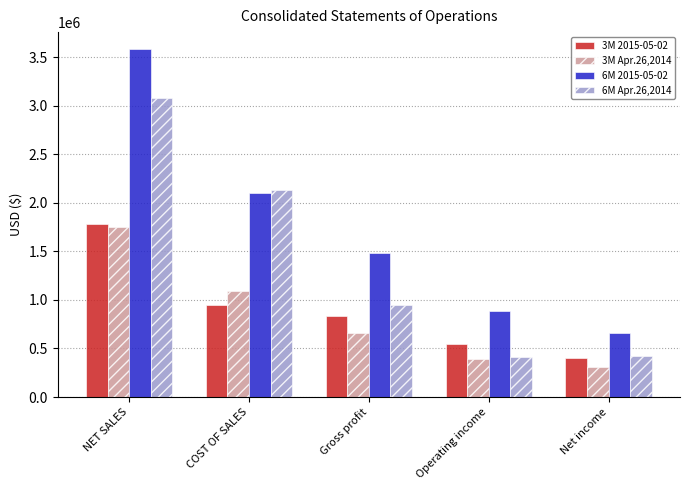

Where does the 6M Apr.26,2014 series first go above 948830?

NET SALES